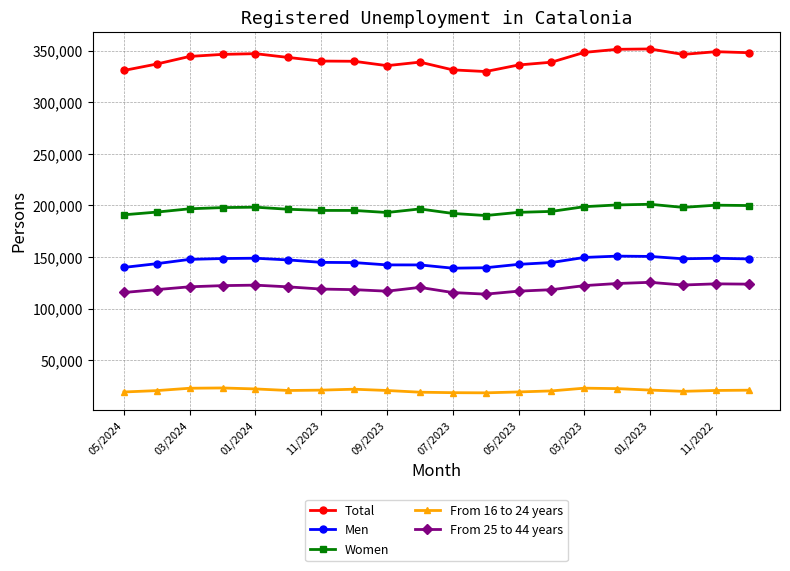

What is the average value of the From 16 to 24 years series?

20710